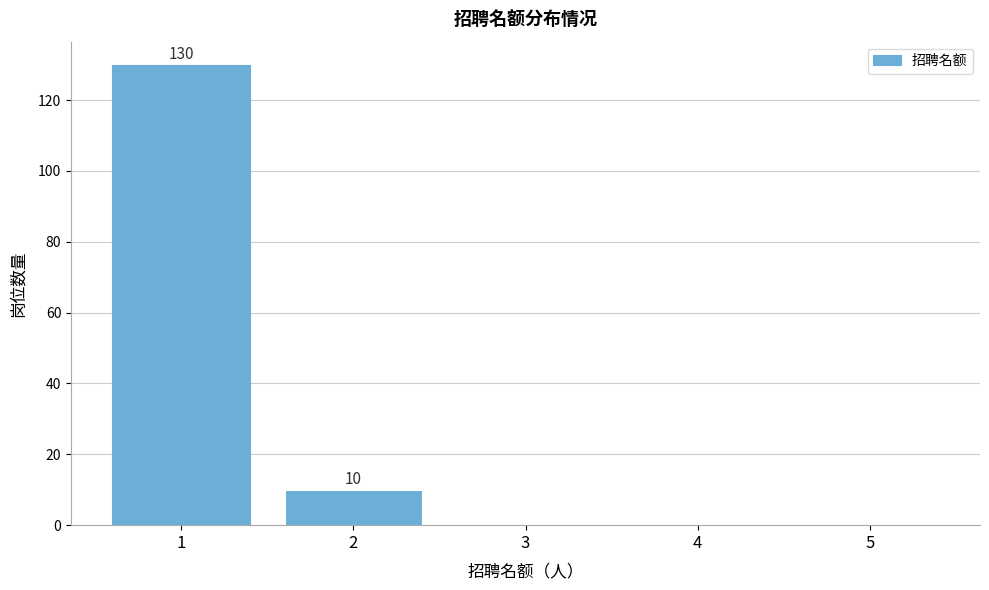

Reading left to right, list all the values displayed in this chart.

1=130	2=10	3=0	4=0	5=0